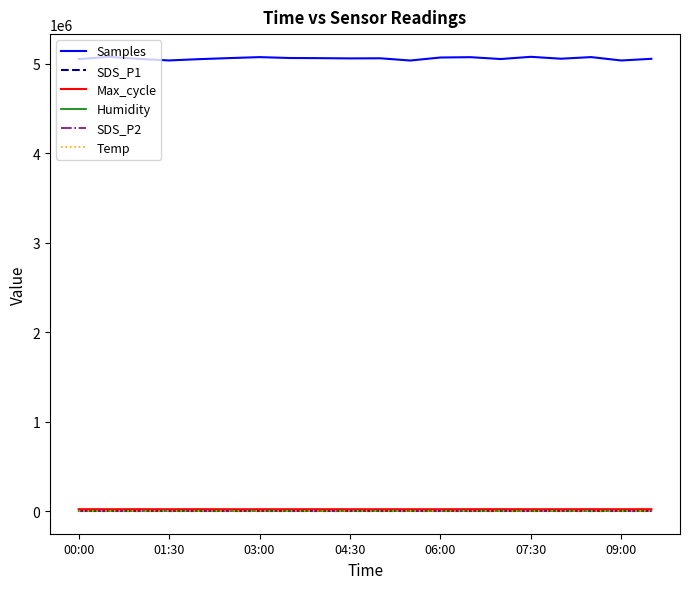

True or false: Humidity and Samples intersect in this chart.

False